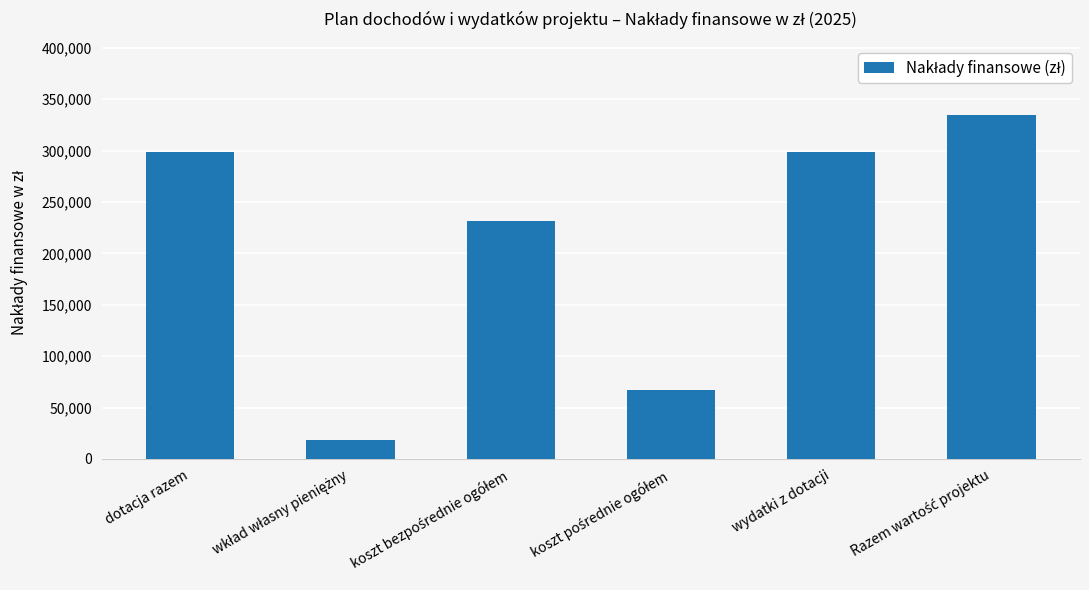

What is the difference between the maximum and minimum values?

317223.1